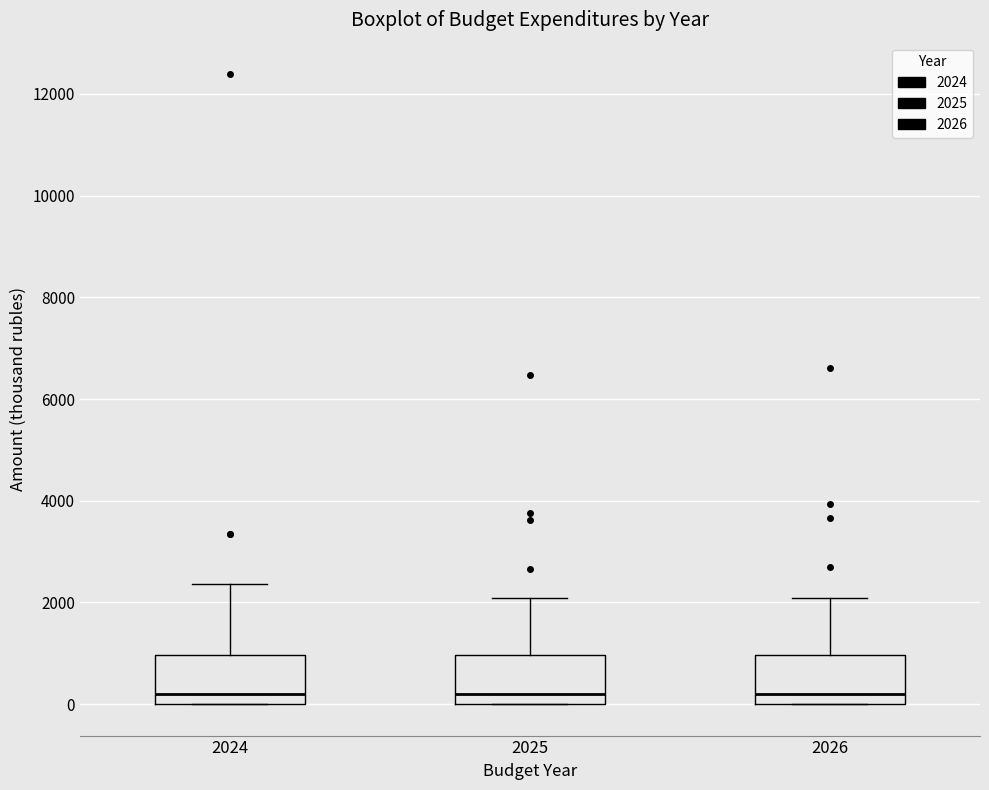

Reading left to right, transcribe this box plot: for each box, give where its median line is, the range the box spans, and where its two whiskers end, as read against the y-axis. The values are not printed on the chart, so give them approximately, as read against the axis.

2024: median 200, box 0 to 1000, whiskers 0 to 2400
2025: median 200, box 0 to 1000, whiskers 0 to 2000
2026: median 200, box 0 to 1000, whiskers 0 to 2000